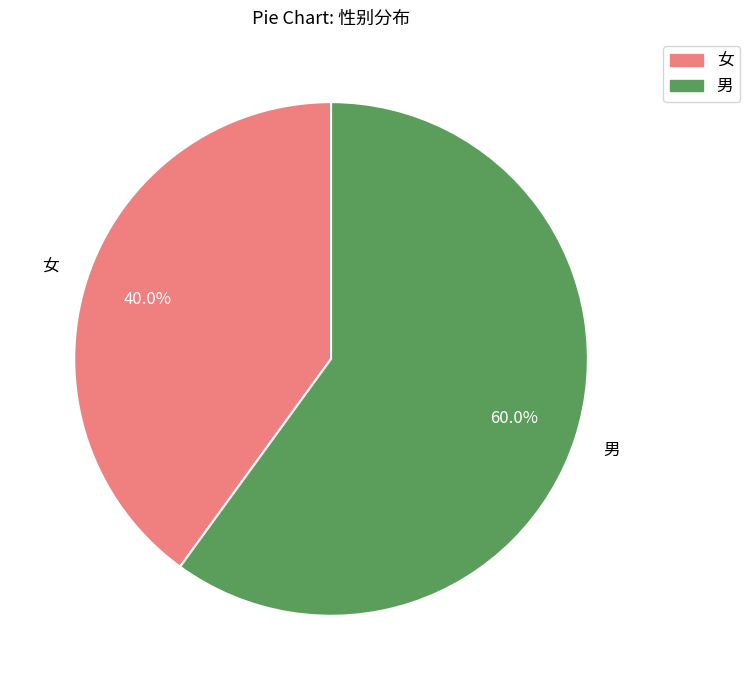

Does 男 represent more than half of the total?

Yes